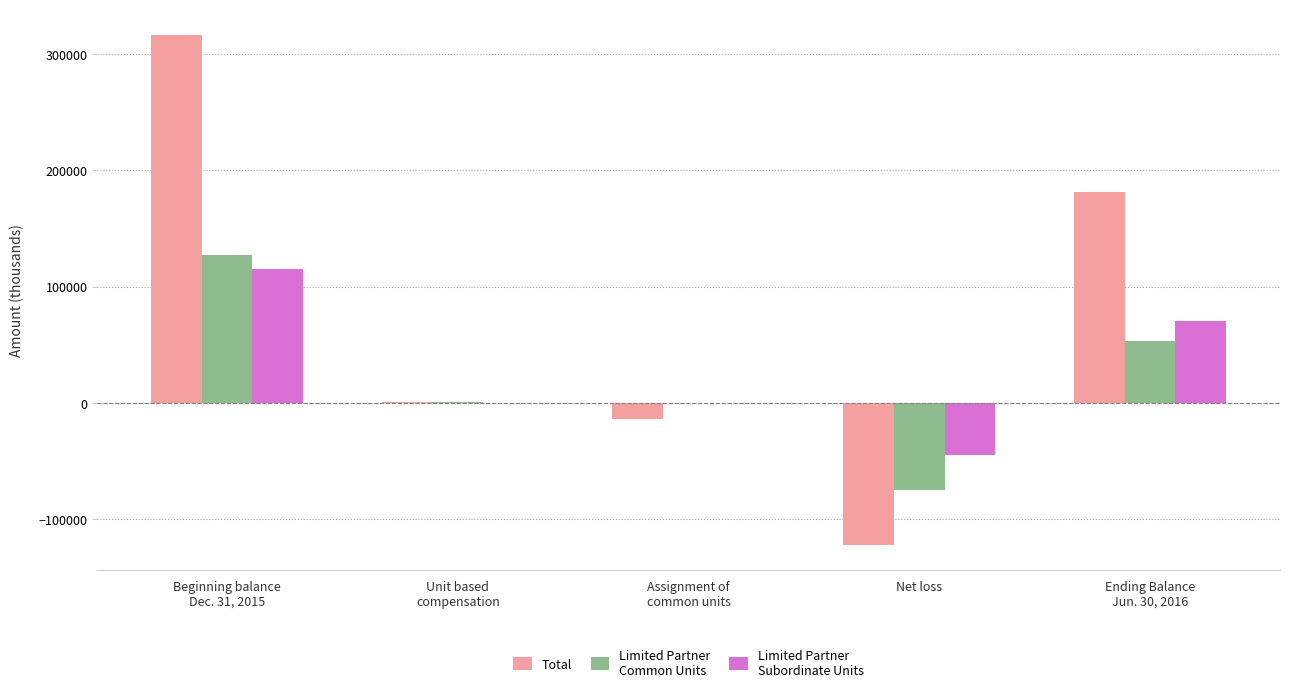

What is the greatest value displayed?

316447